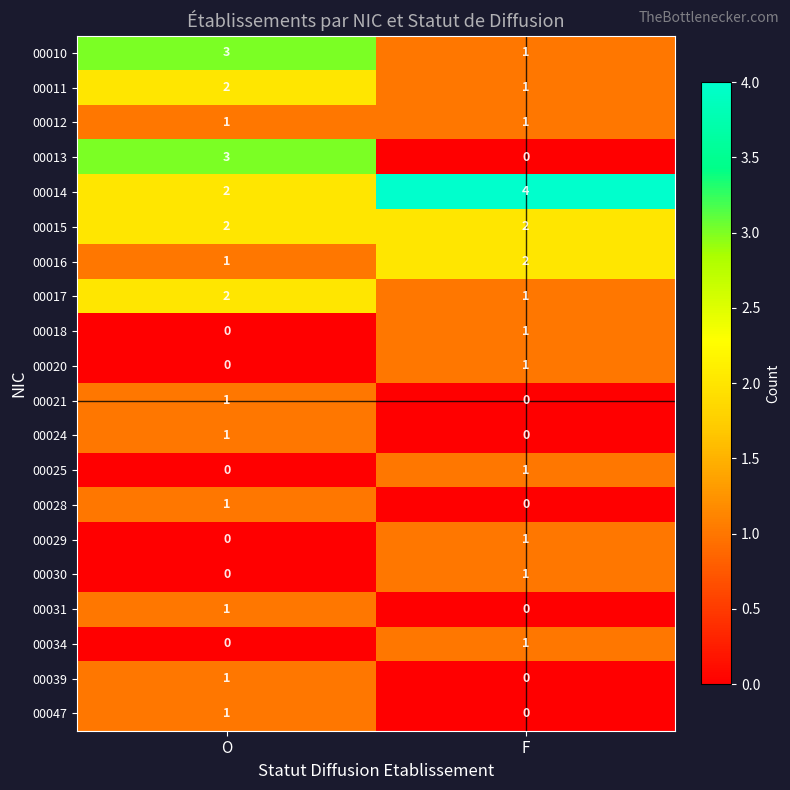

Which category has the highest value across all series?

F